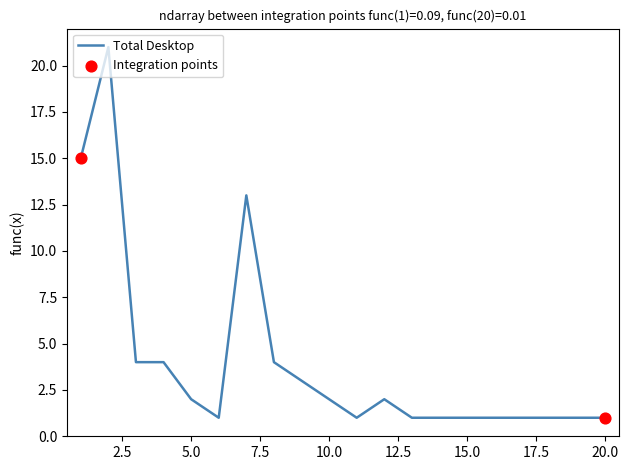

What is the difference between the maximum and minimum values?

20